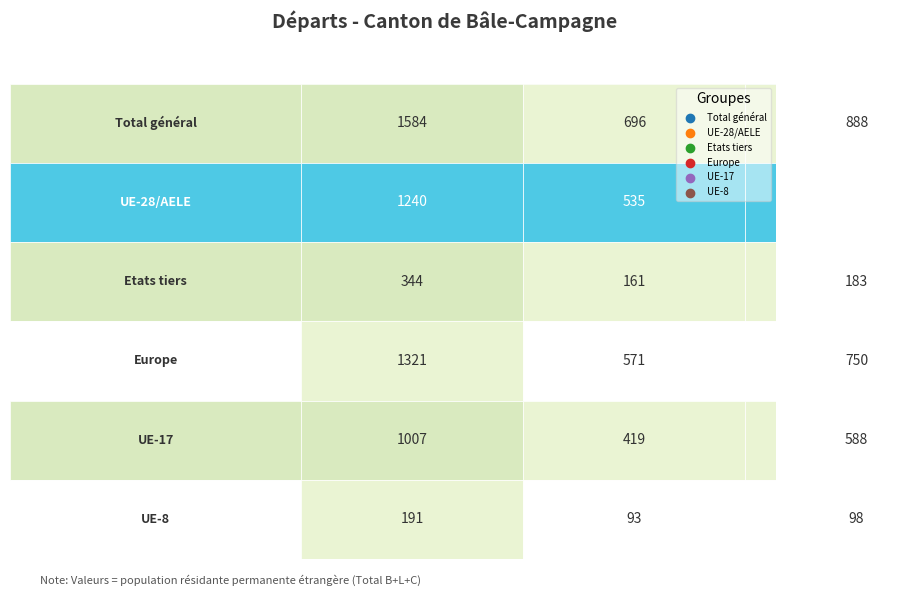

Which series has the widest spread of values?

Total général